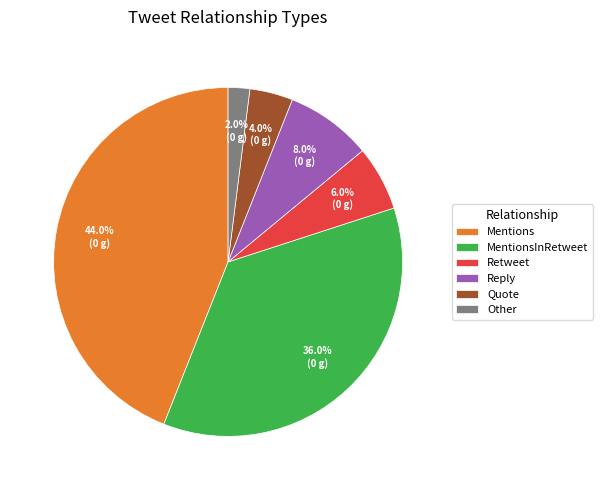

To the nearest percent, what portion does Quote represent?

4%